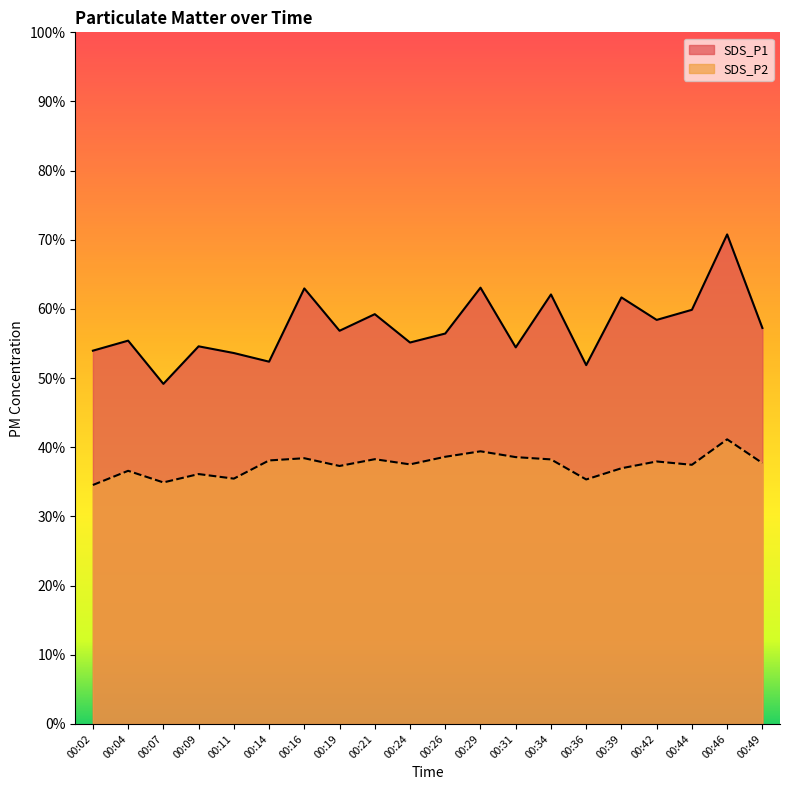

What is the sum of the SDS_P1 values at 00:09 and 00:44?

114.5